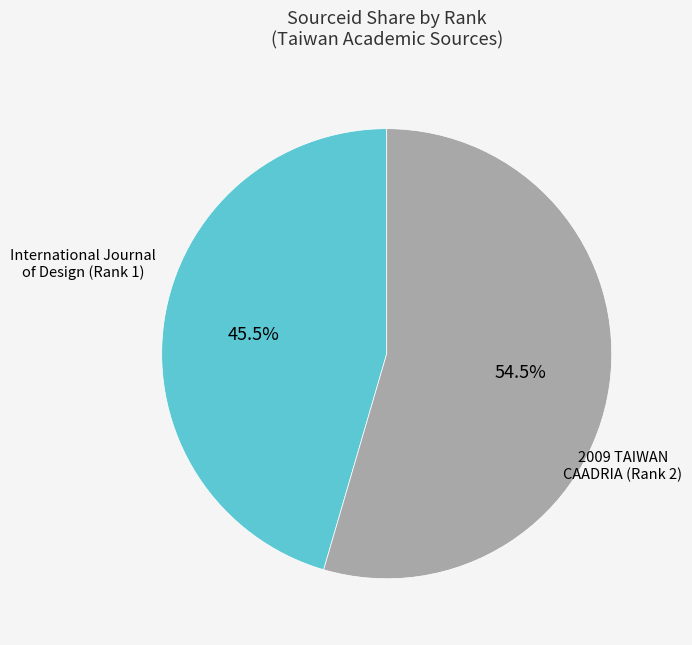

Does any single category account for the majority?

Yes